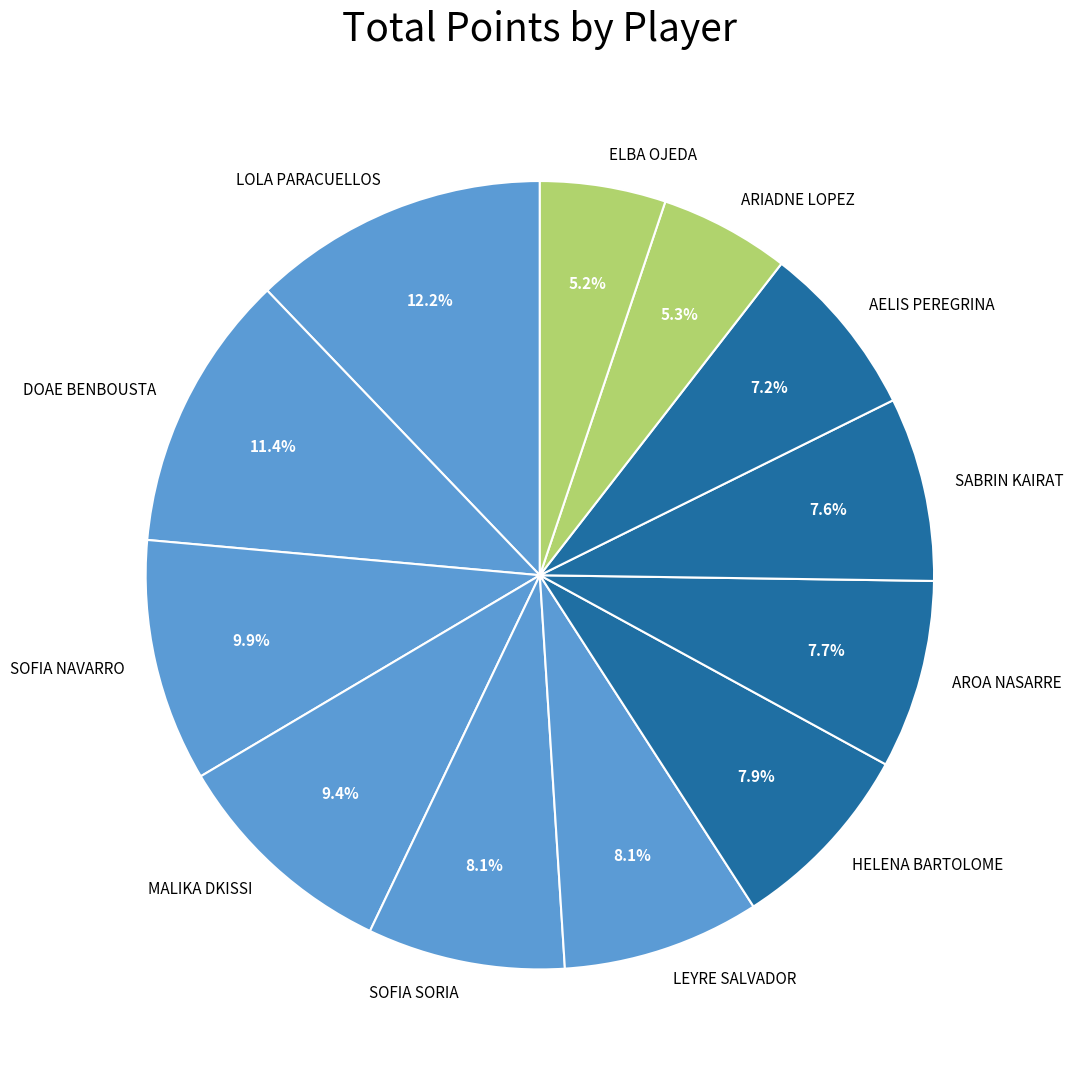

How many segments does this pie chart have?

12